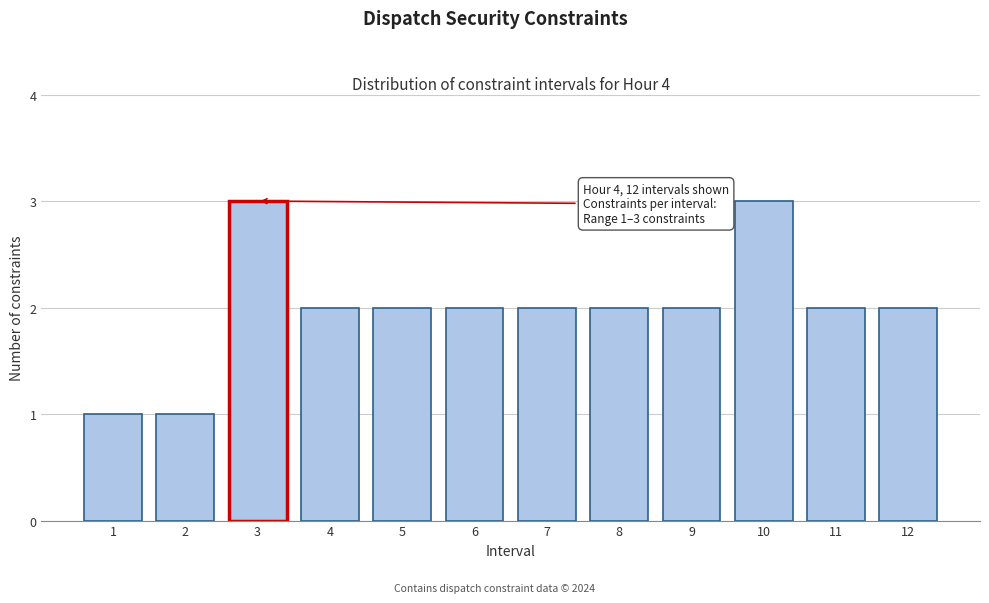

Reading left to right, list all the values displayed in this chart.

1	1	3	2	2	2	2	2	2	3	2	2